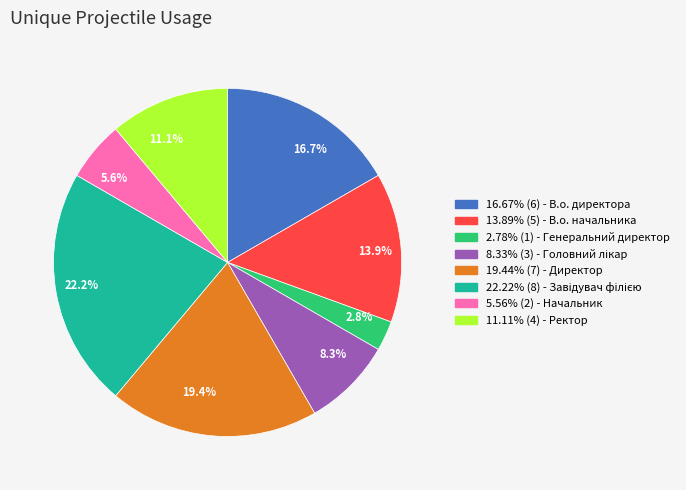

Is there a majority slice in this chart?

No